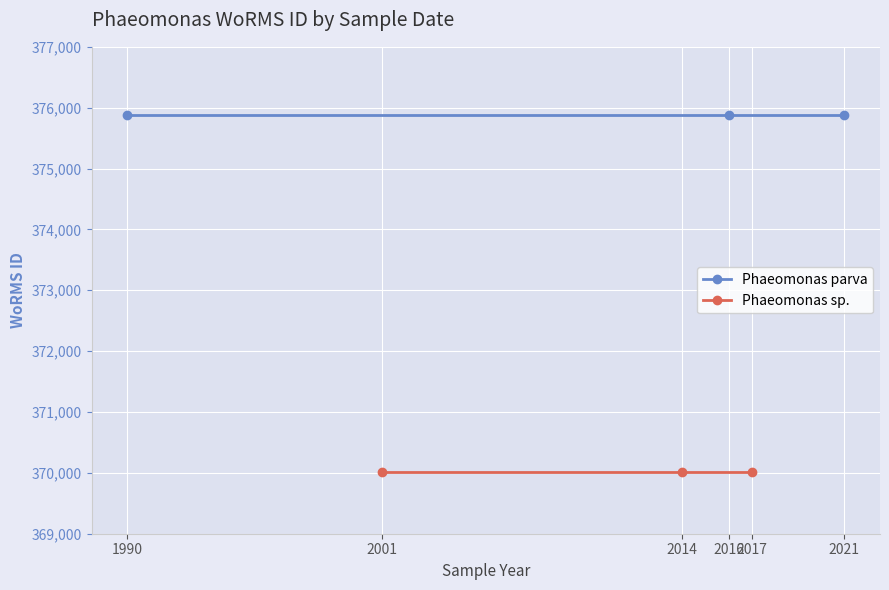

What is the average value of the Phaeomonas parva series?

375874